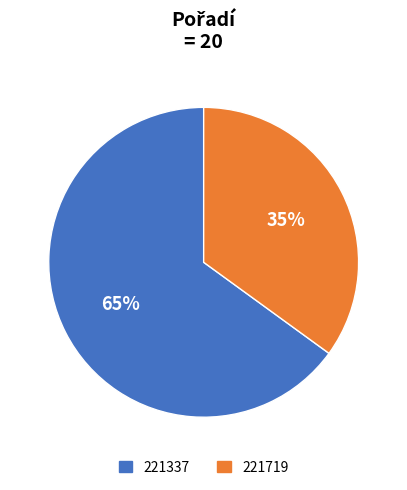

To the nearest percent, what is the average slice percentage?

50%